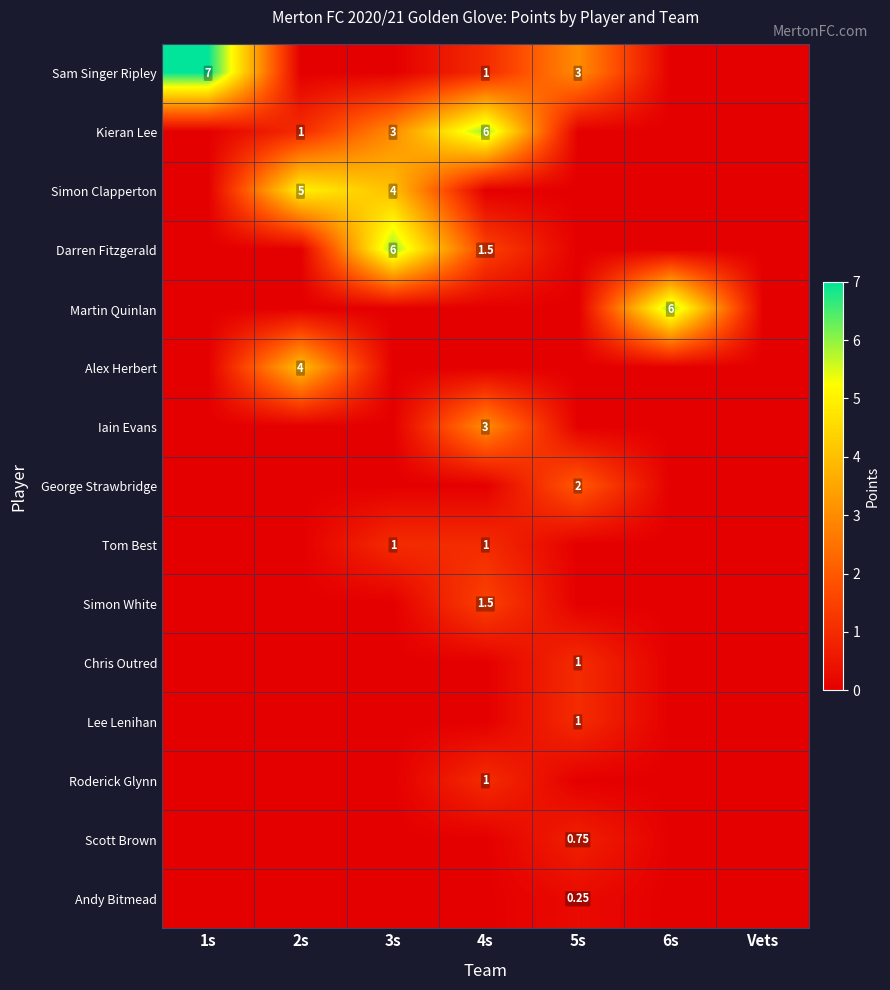

Which series has the largest total across all categories?

Sam Singer Ripley